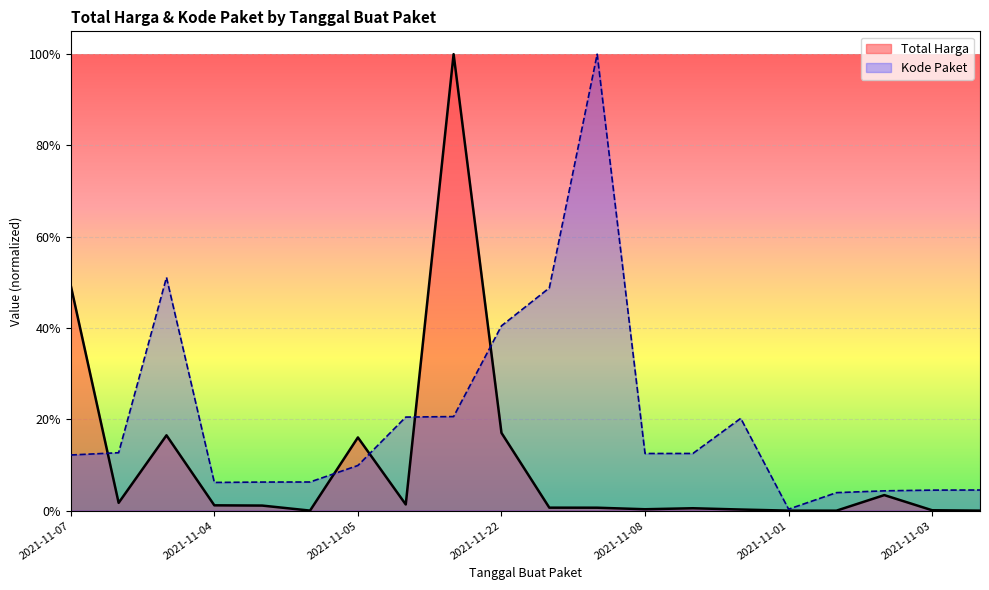

Does the chart display data point markers on the line(s)?

No